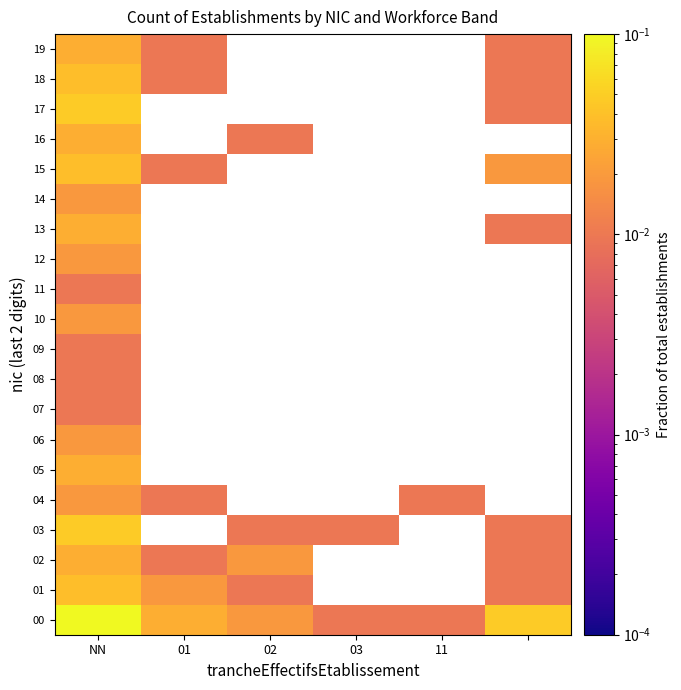

Where is 00 nearest to the value 0?

03